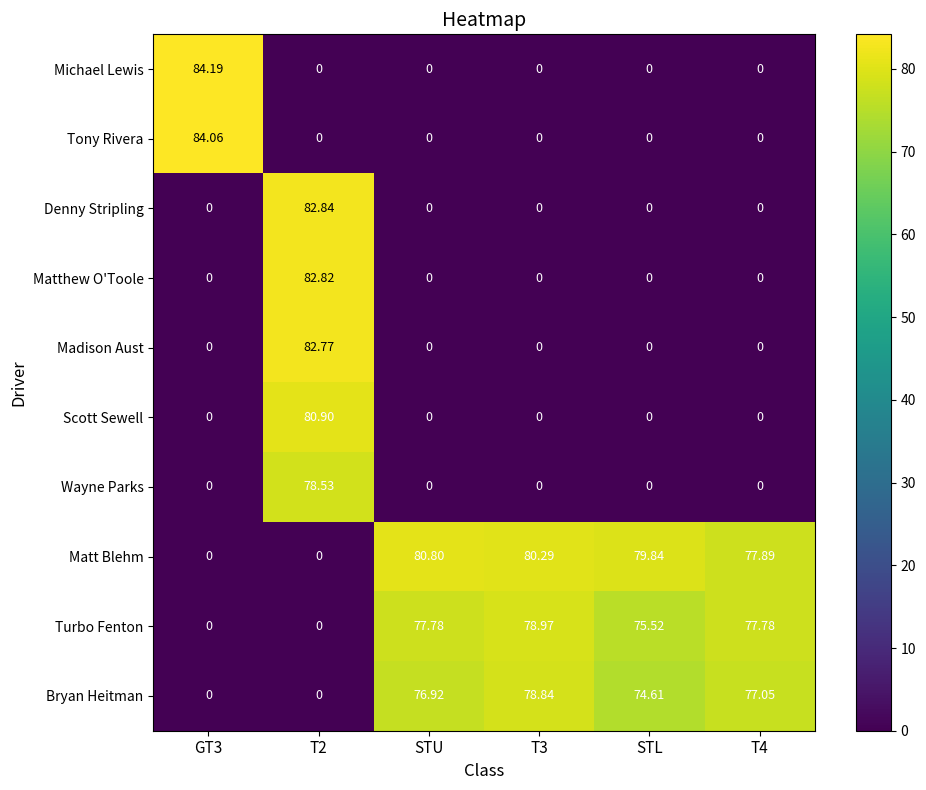

How many series are shown in this chart?

10